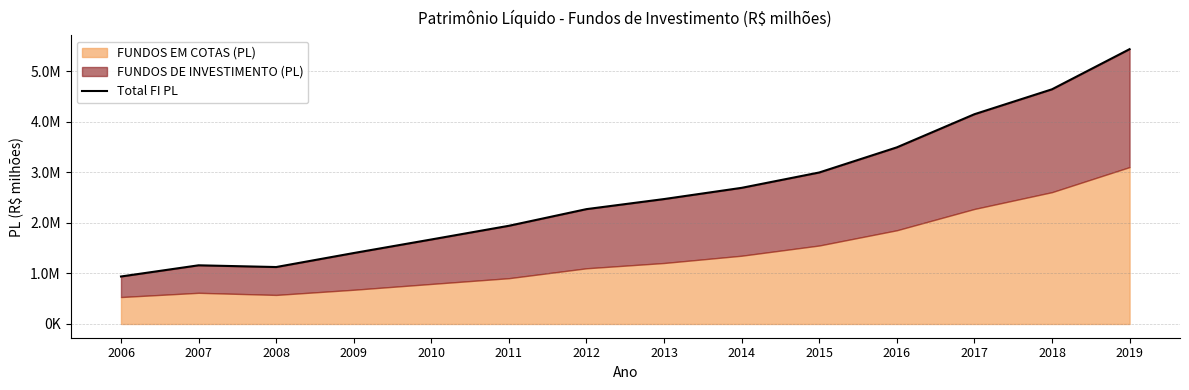

Reading left to right, list all the values displayed in this chart.

939626.2	1160831.5	1126616.9	1403649.9	1671906.8	1942837.7	2272338.4	2471474.0	2693573.8	2997295.8	3494219.8	4149997.2	4643134.0	5436922.8